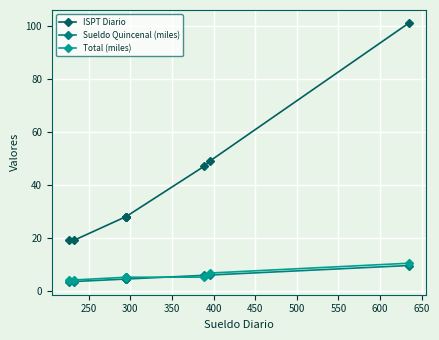

Rank the series at 450 from highest to lowest value.

ISPT Diario, Total (miles), Sueldo Quincenal (miles)